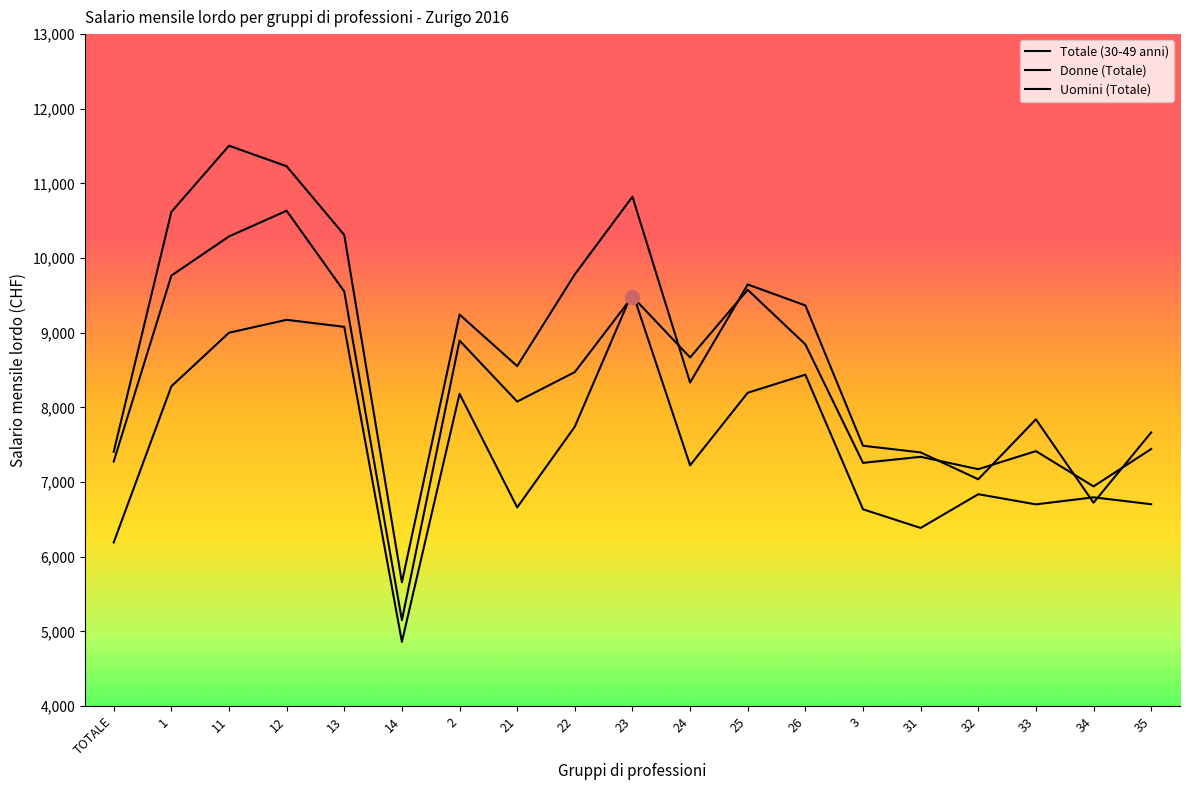

How many lines are shown in the chart?

3